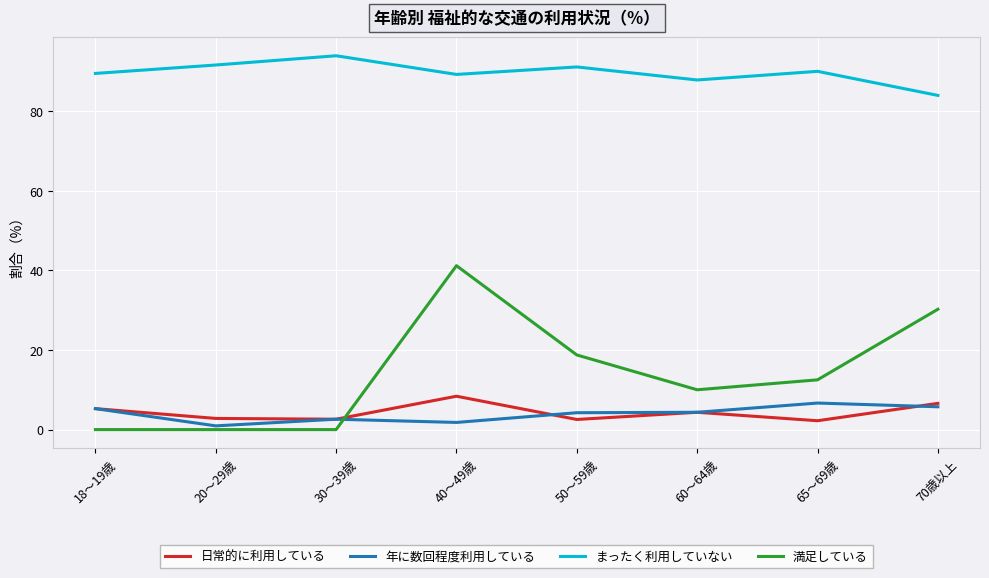

Which series changed the most between 30～39歳 and 65～69歳?

満足している